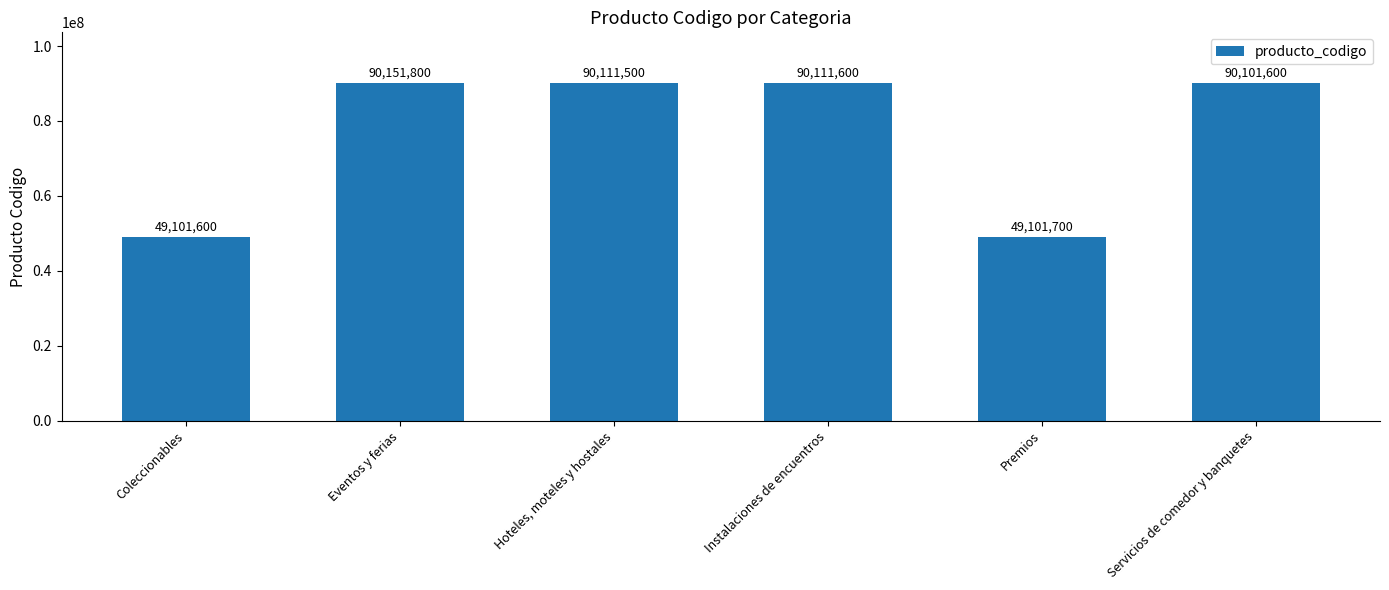

Read the value at Hoteles, moteles y hostales.

90111500